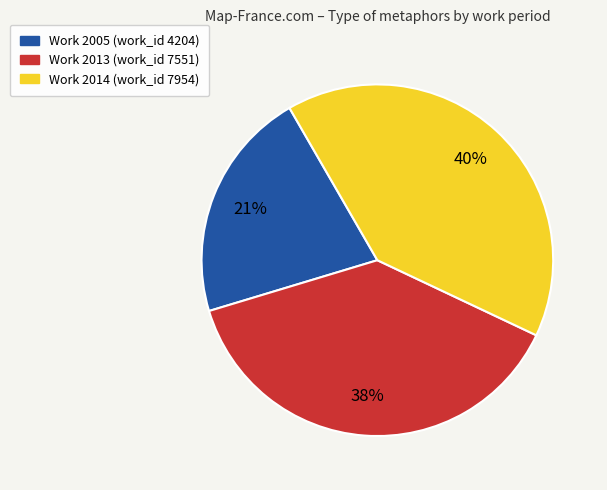

To the nearest percent, what is the average slice percentage?

33%